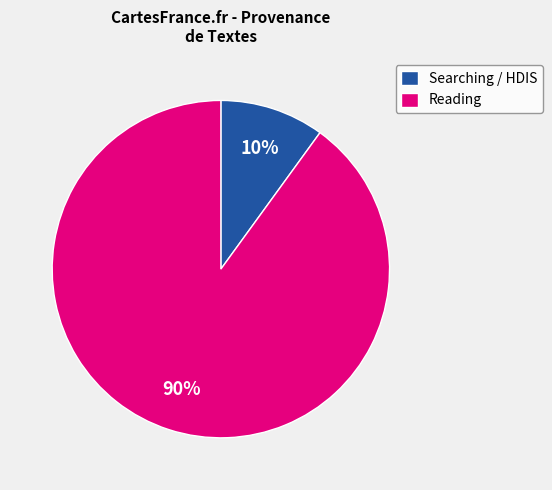

Is it true that Reading is 77% of the pie?

False